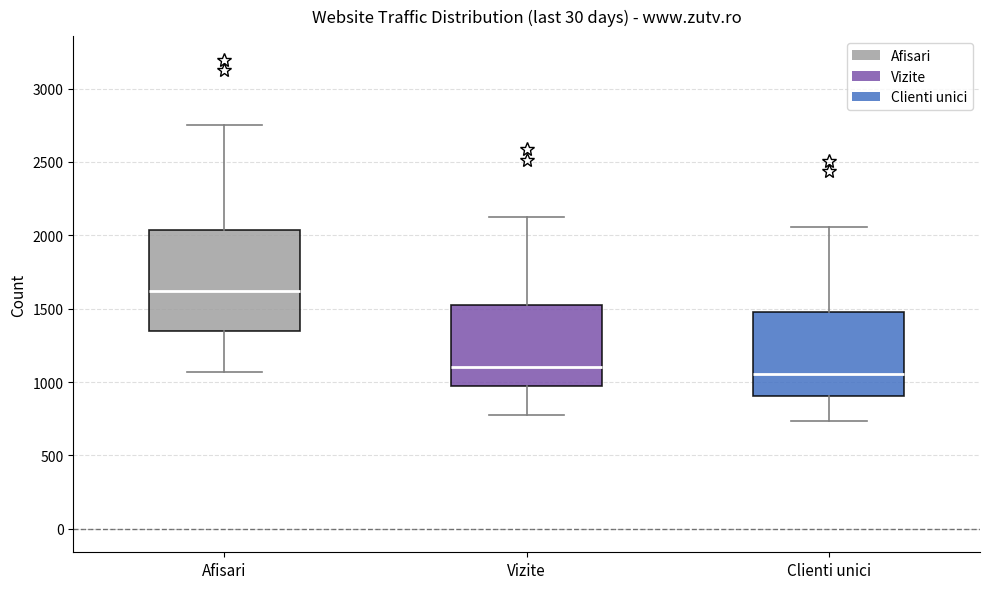

Reading left to right, transcribe this box plot: for each box, give where its median line is, the range the box spans, and where its two whiskers end, as read against the y-axis. The values are not printed on the chart, so give them approximately, as read against the axis.

Afisari: median 1600, box 1350 to 2050, whiskers 1050 to 2750
Vizite: median 1100, box 950 to 1550, whiskers 800 to 2150
Clienti unici: median 1050, box 900 to 1450, whiskers 750 to 2050